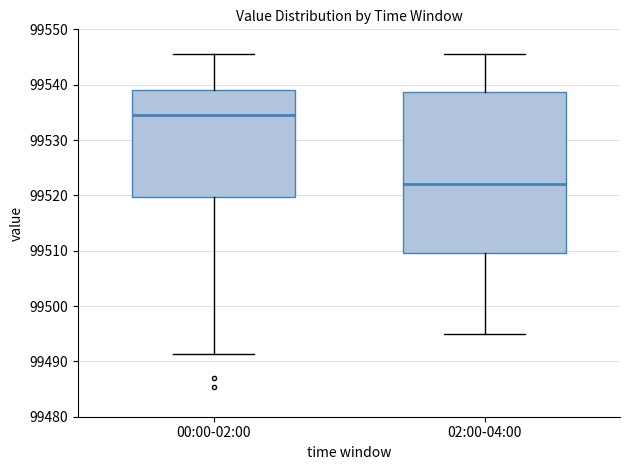

Which box is the tallest, from its lower edge to its upper edge?

02:00-04:00